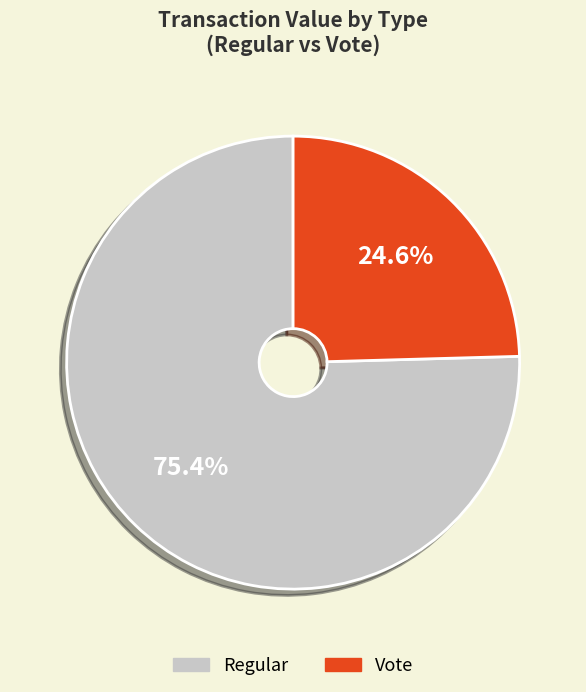

Is there any slice that represents more than half of the pie?

Yes